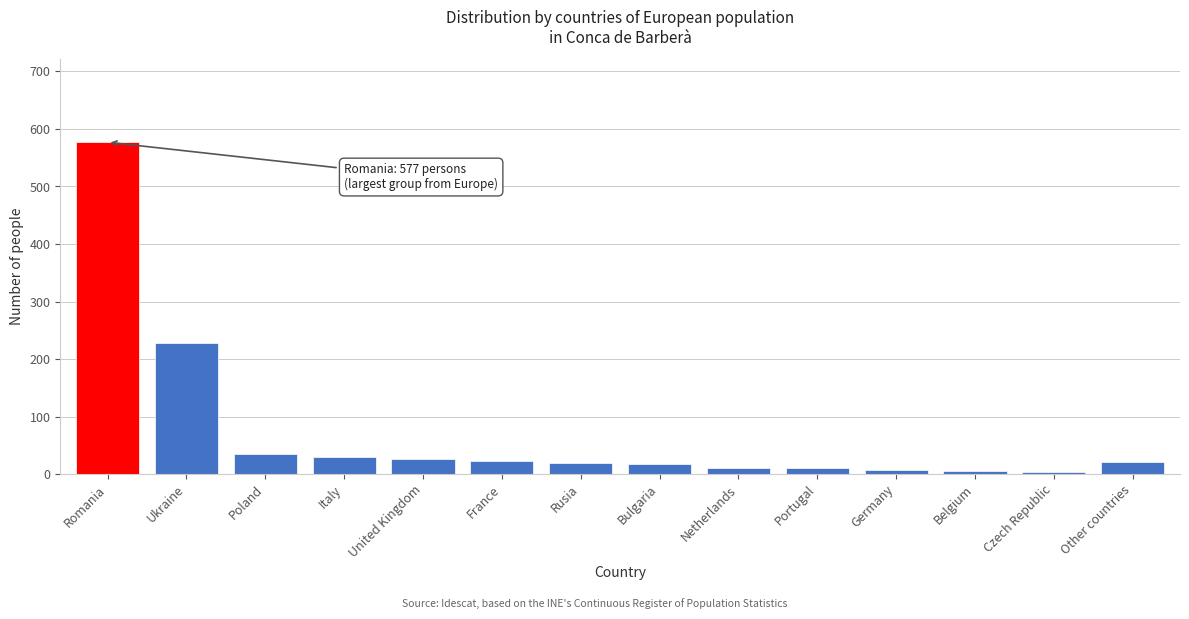

What is the sum of the values at United Kingdom and Poland?

62